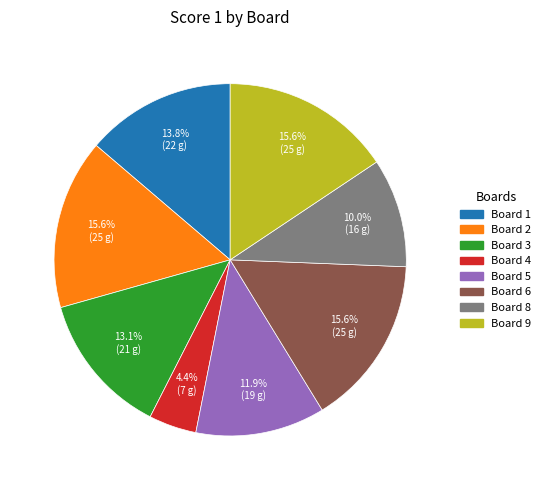

Is there any slice that represents more than half of the pie?

No